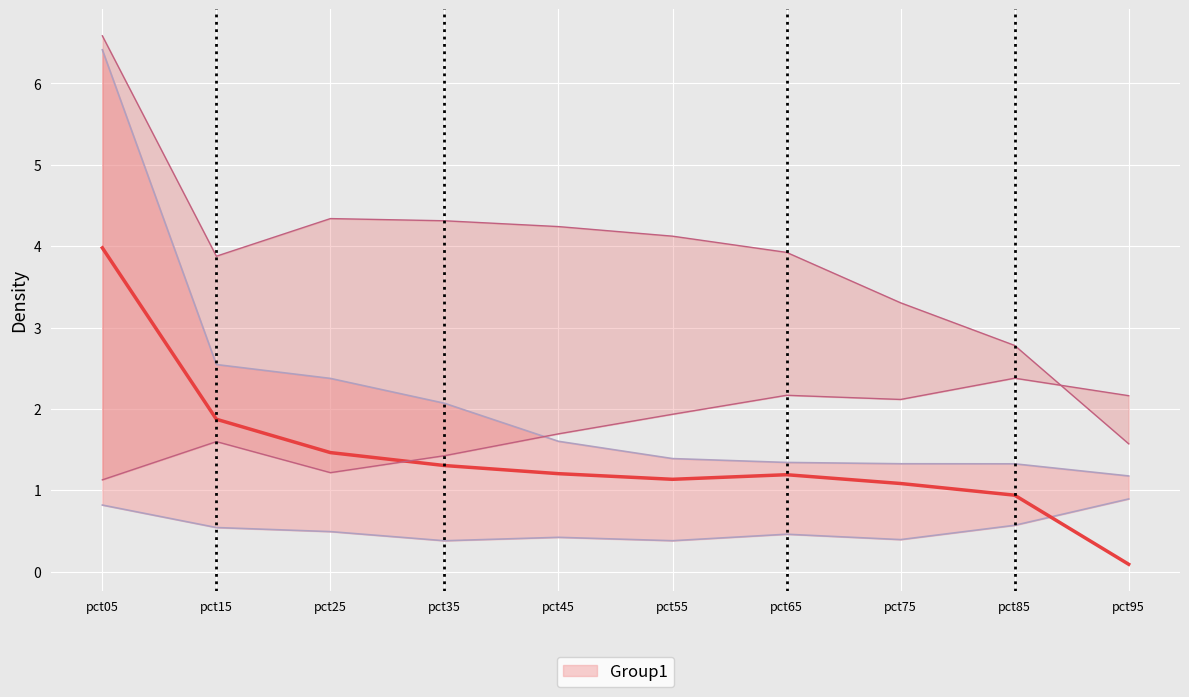

Is this an area chart (filled region under the line)?

No